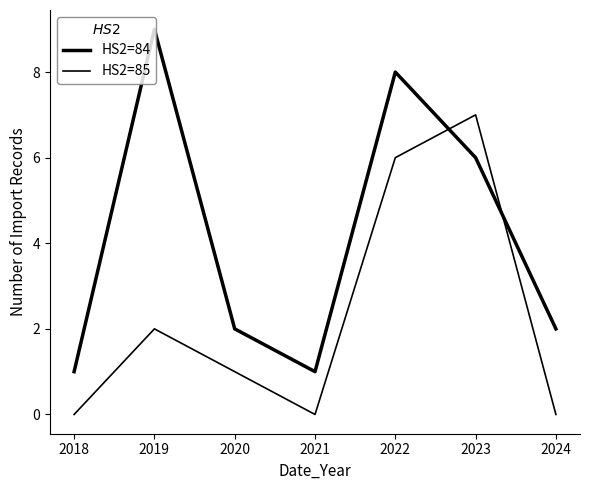

Does the chart display data point markers on the line(s)?

No